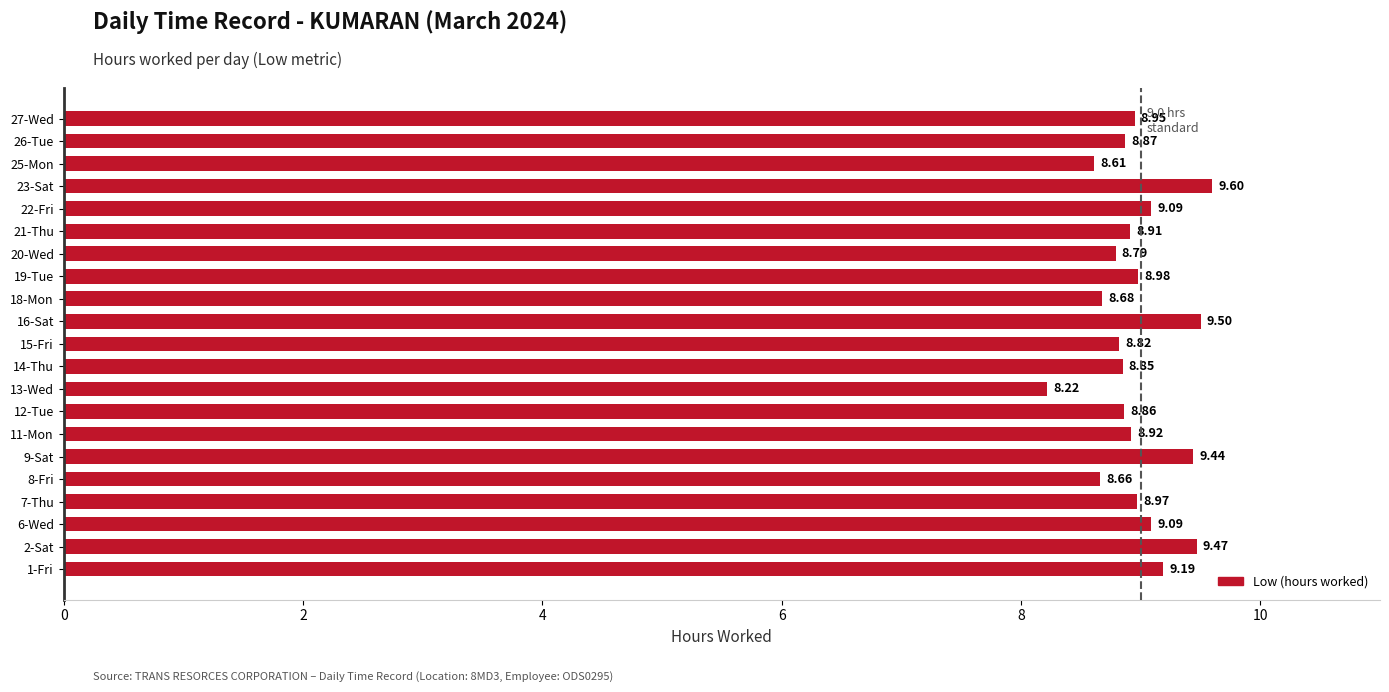

Which category has the highest value across all series?

23-Sat